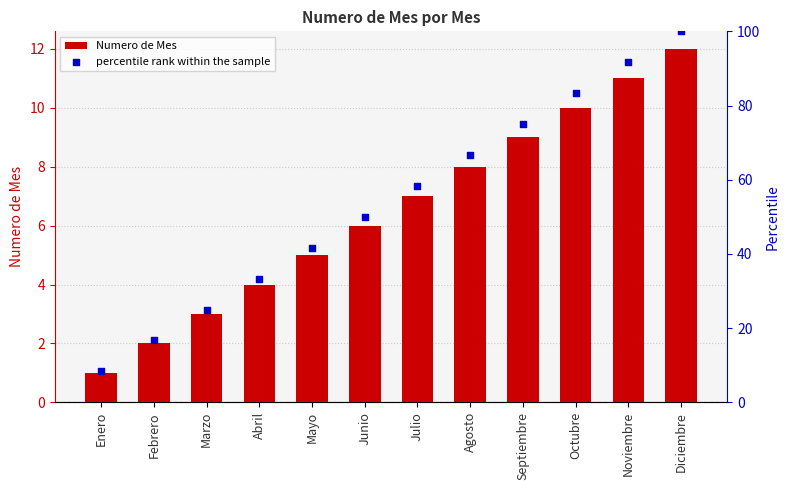

At how many categories does at least one series exceed 9?

11